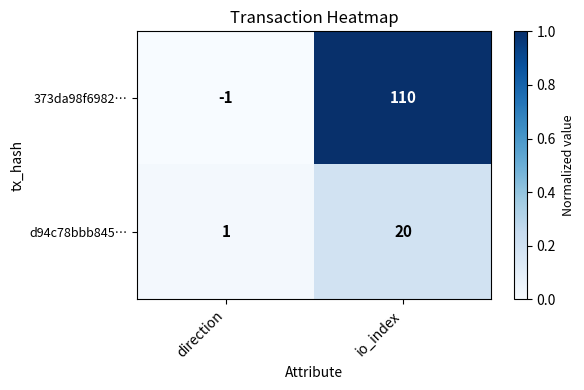

Reading left to right, list all the values displayed in this chart.

373da98f6982…: -1	110
d94c78bbb845…: 1	20